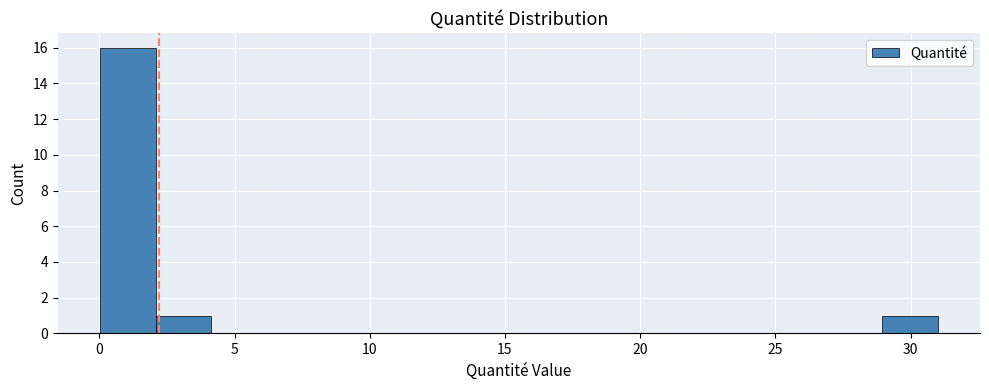

Reading left to right, list every bar in this chart as the range it spans on the x-axis followed by its height. Neither the bar edges nor the heights are printed on the chart, so give them approximately, as read against the axes.

0.0 to 2.0: 16
2.0 to 4.0: 1
4.0 to 6.0: 0
6.0 to 8.5: 0
8.5 to 10.5: 0
10.5 to 12.5: 0
12.5 to 14.5: 0
14.5 to 16.5: 0
16.5 to 18.5: 0
18.5 to 20.5: 0
20.5 to 23.0: 0
23.0 to 25.0: 0
25.0 to 27.0: 0
27.0 to 29.0: 0
29.0 to 31.0: 1